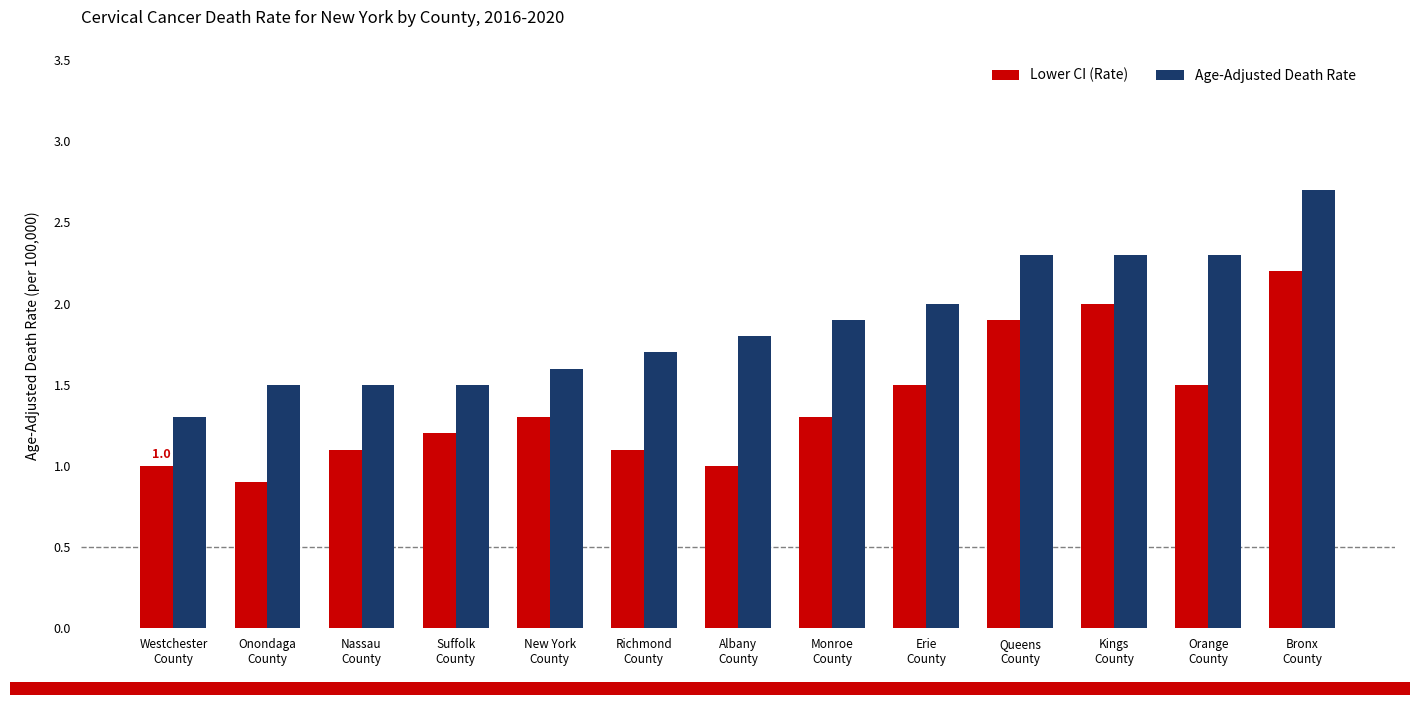

What is the sum of the Lower CI (Rate) values at Kings
County and Orange
County?

3.5